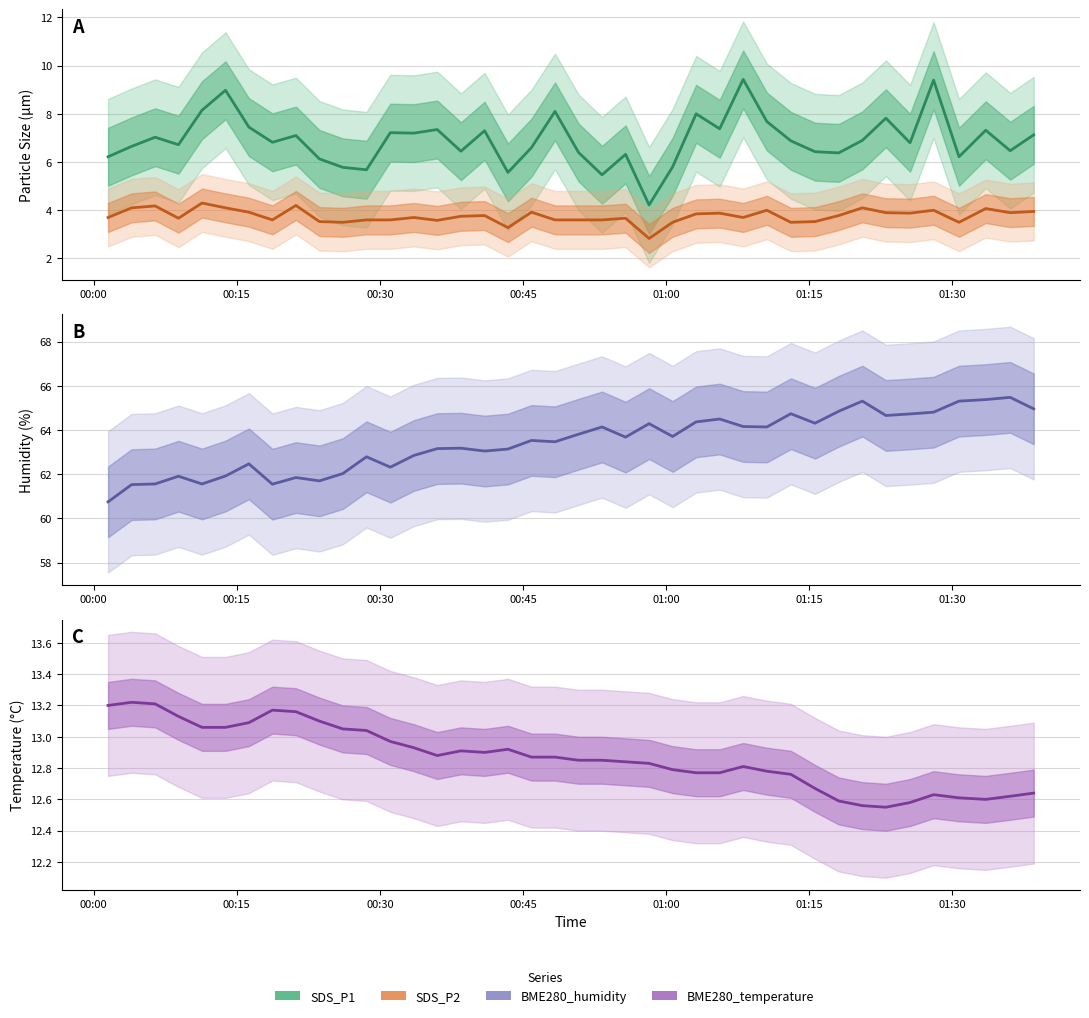

What are all the series names shown in the legend?

SDS_P1, SDS_P2, BME280_humidity, BME280_temperature